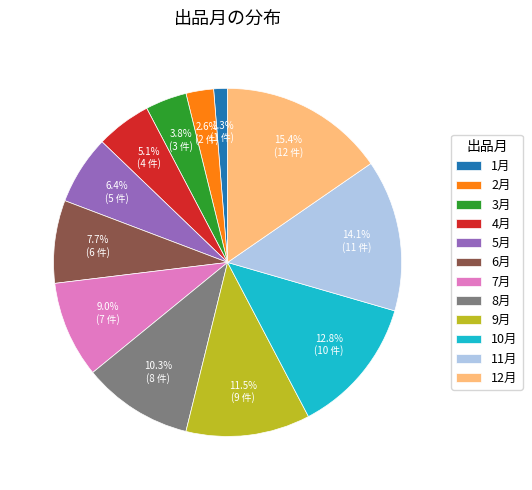

The 9月 slice represents 6% of the pie. True or false?

False